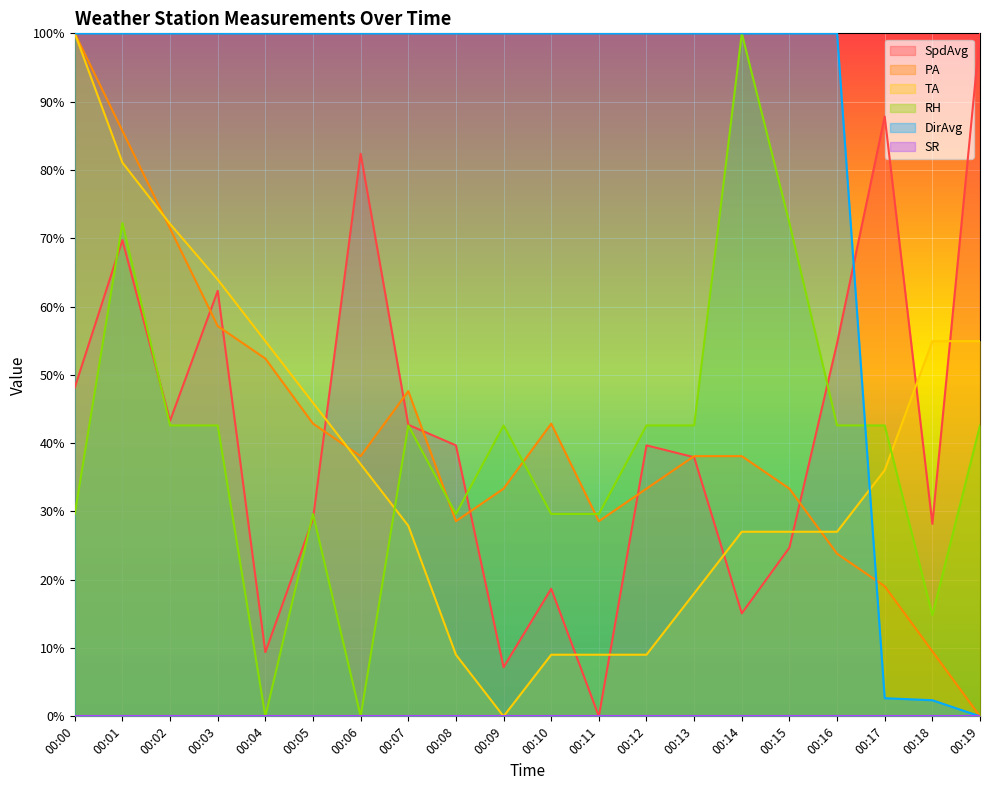

Does the chart display data point markers on the line(s)?

No